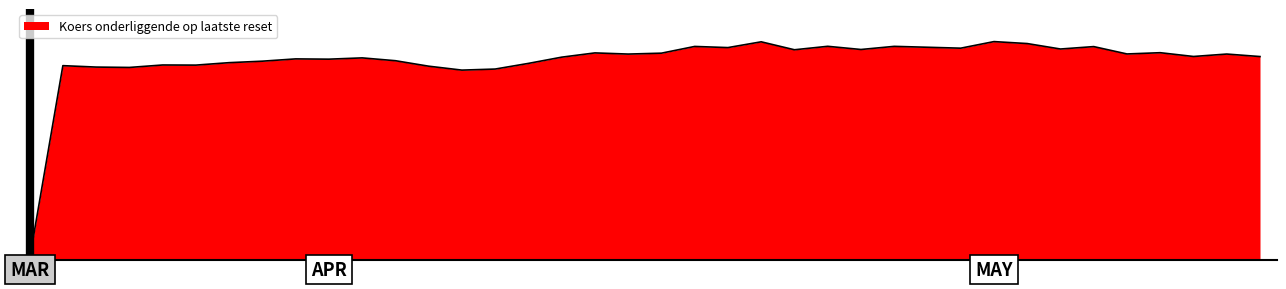

Which category has the lowest value across all series?

2025-03-19